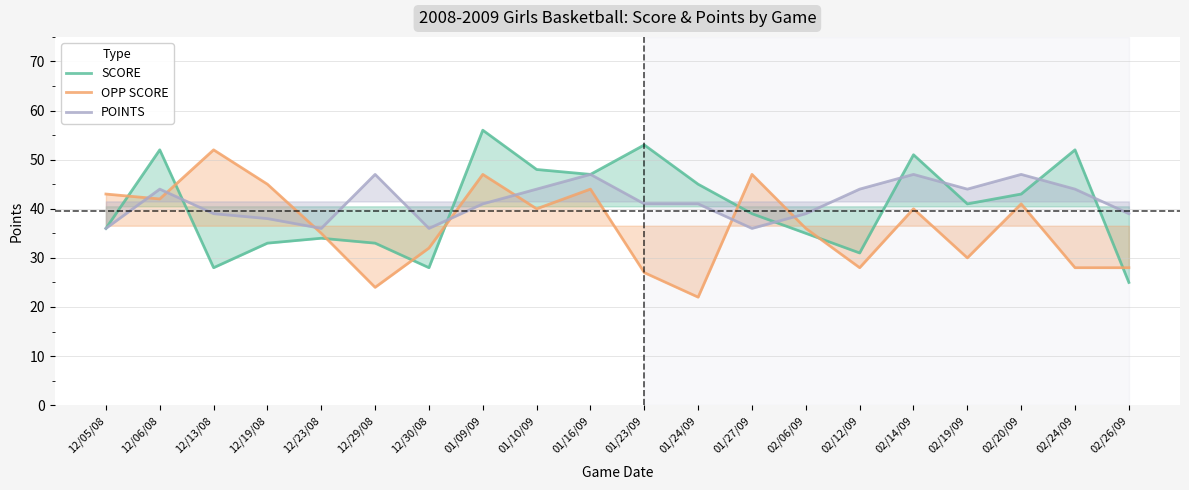

Is it true that POINTS equals 36 at 12/05/08?

True